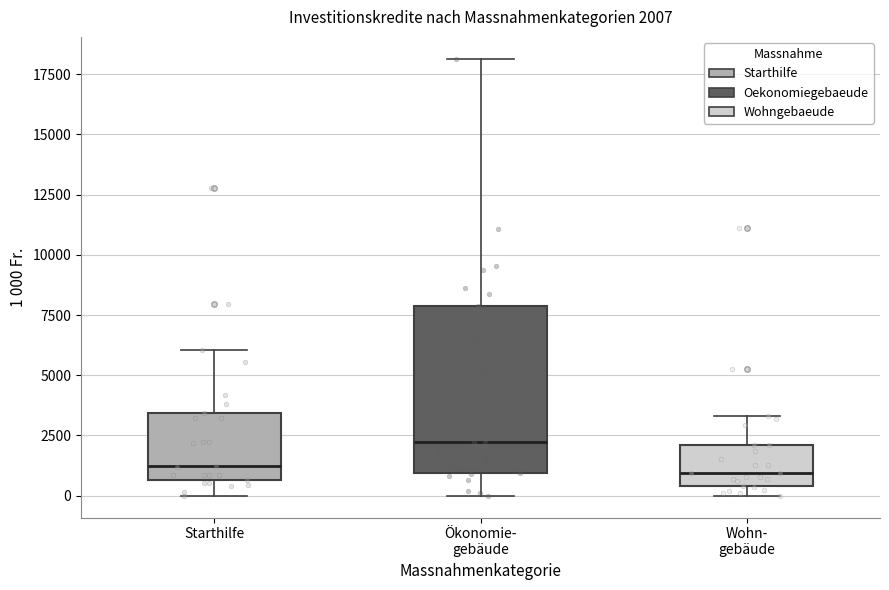

Which box is the tallest, from its lower edge to its upper edge?

Ökonomie- gebäude